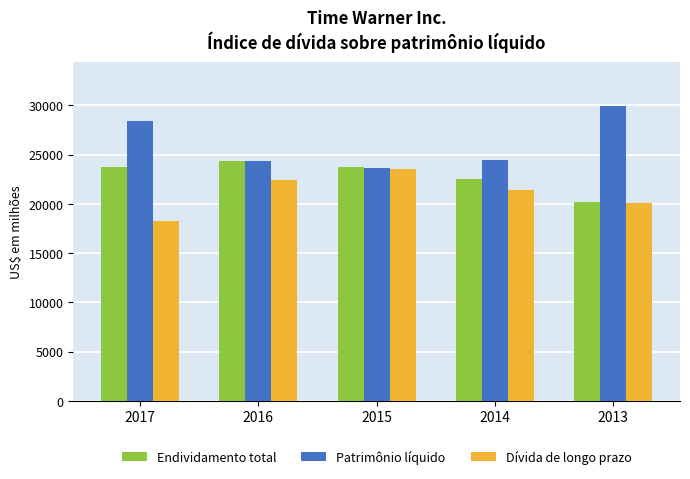

Rank the series by their average value, from highest to lowest.

Patrimônio líquido, Endividamento total, Dívida de longo prazo